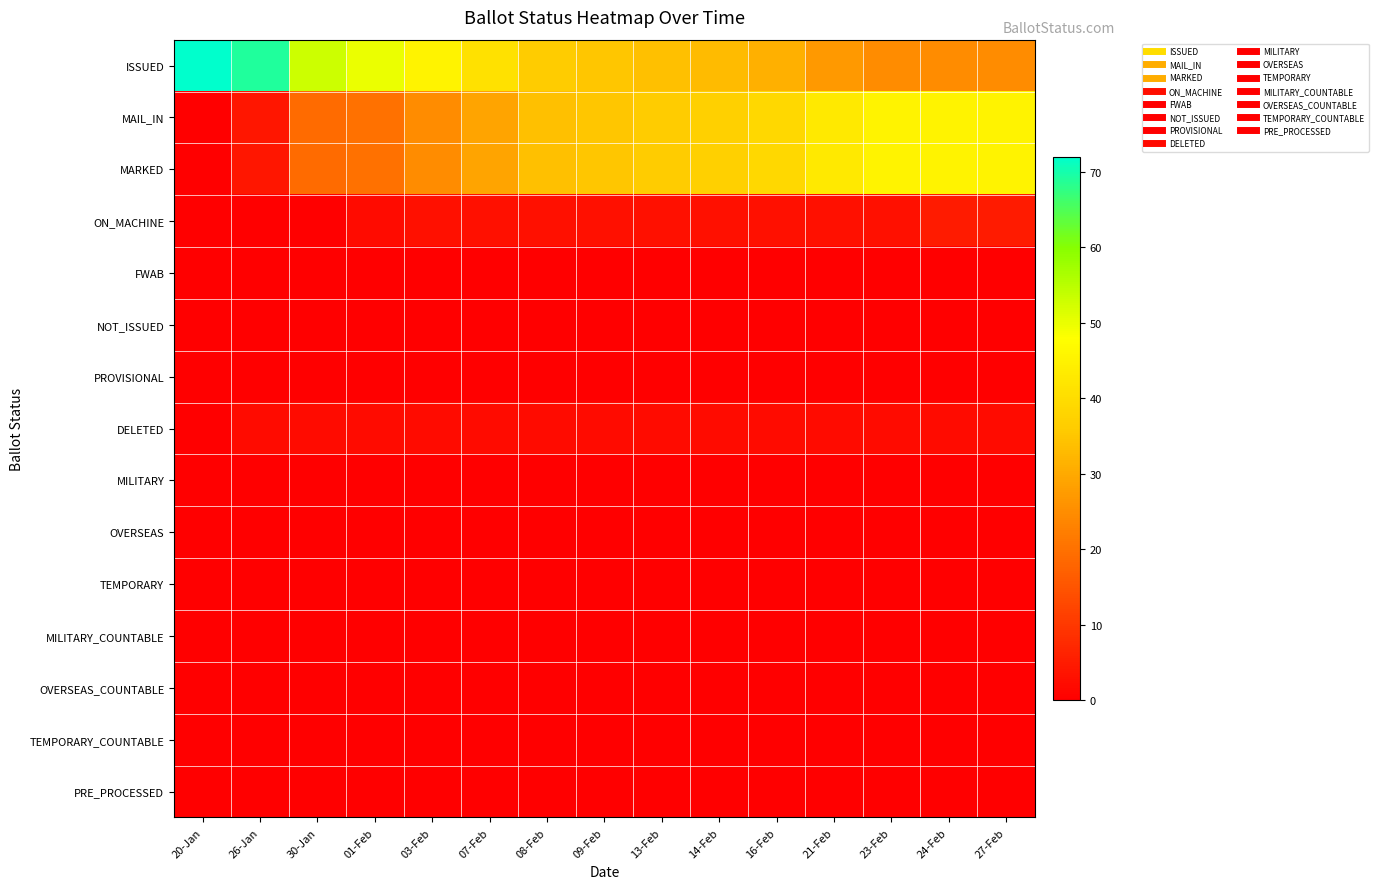

At how many categories does at least one series exceed 33?

15